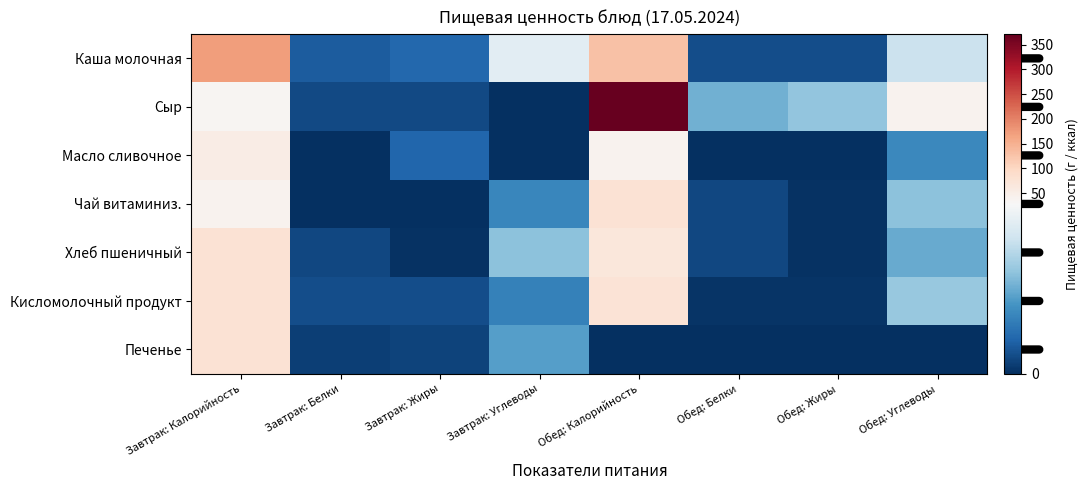

Which has a higher value, Обед: Углеводы or Обед: Жиры?

Обед: Углеводы